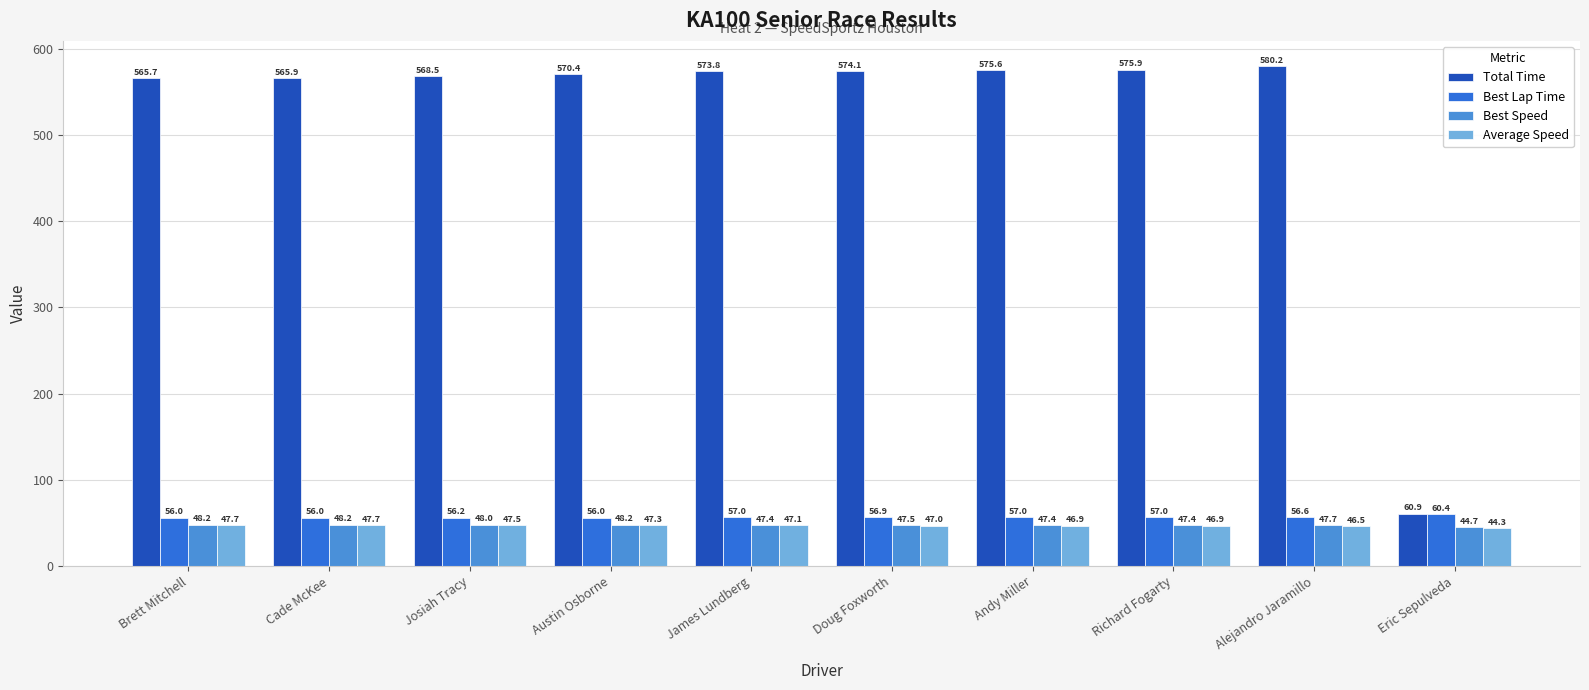

What is the spread (max minus min) of values at Richard Fogarty?

529.0